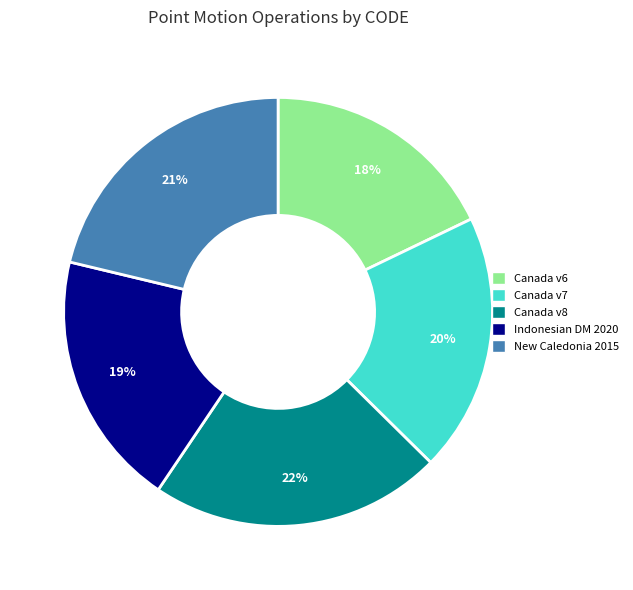

To the nearest percent, what is the difference between the largest and smallest slice percentages?

4%